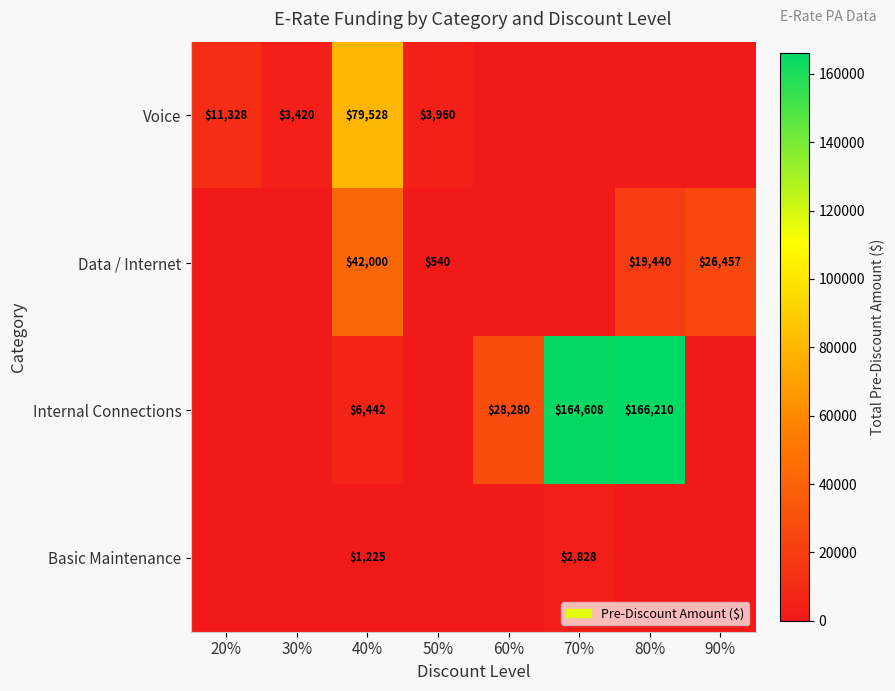

At which category is the sum across all series the highest?

80%